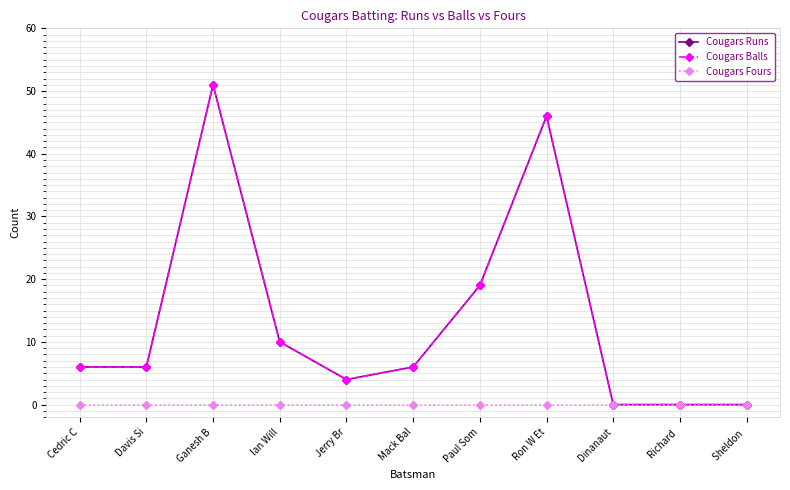

At how many categories does at least one series exceed 46?

1